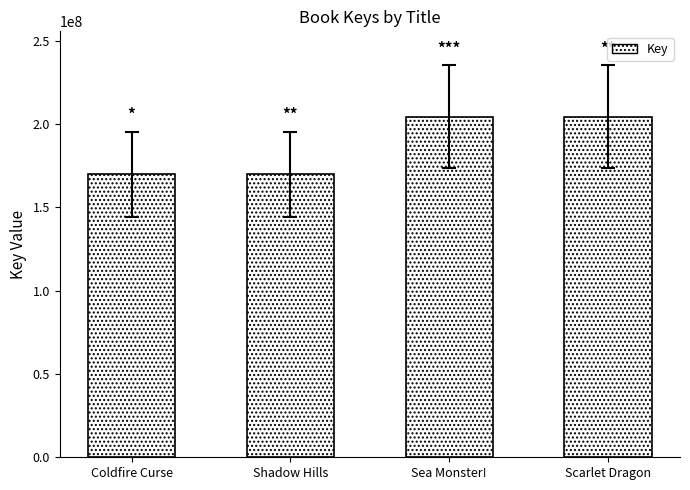

Count the number of data series in this chart.

1